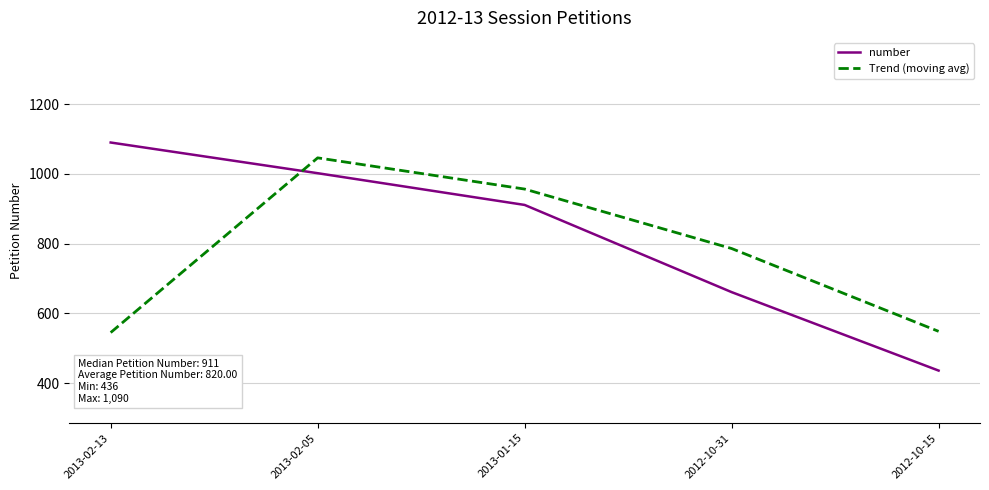

Rank the series by their average value, from highest to lowest.

number, Trend (moving avg)